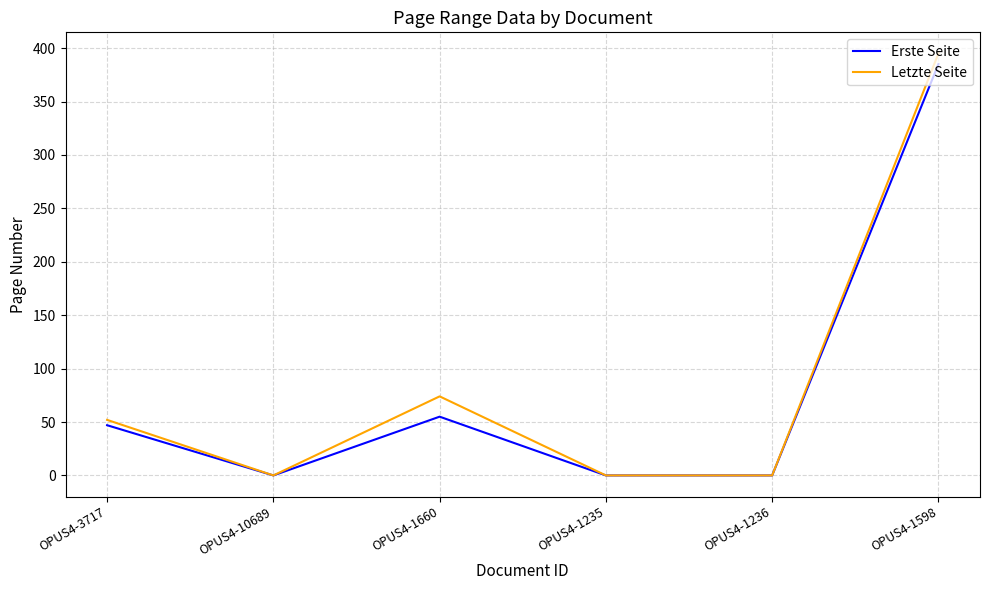

The Erste Seite series shows 385 at OPUS4-1598. True or false?

True